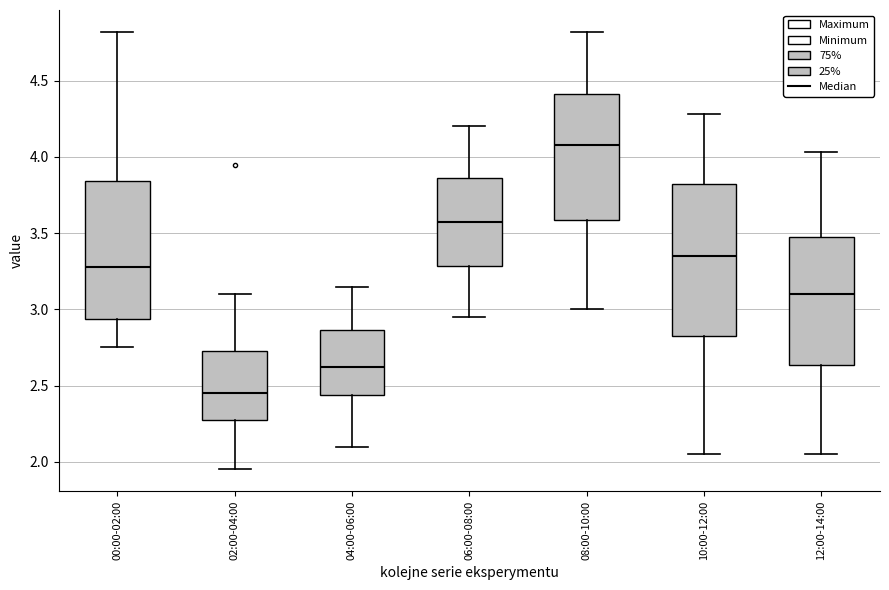

Where does the lower whisker of the box for 06:00-08:00 end on the y-axis? The values are not printed on the chart, so give them approximately, as read against the axis.

2.95